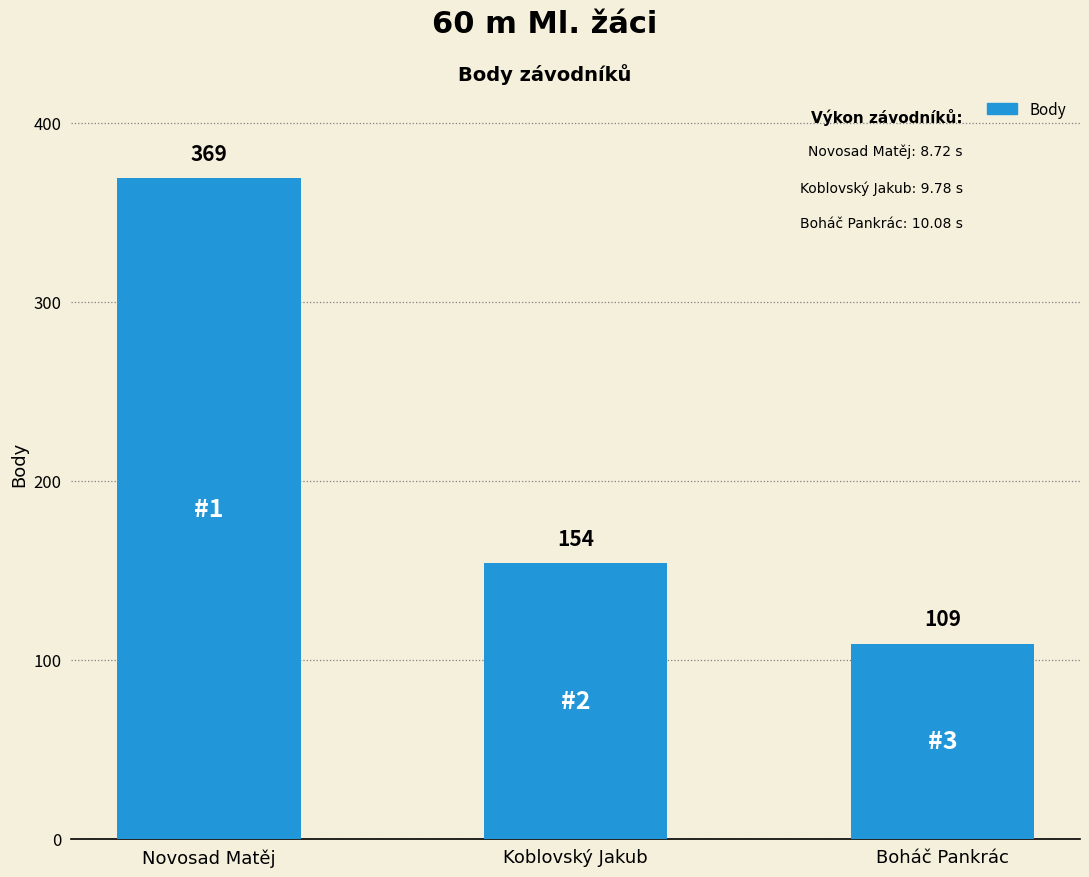

Reading left to right, extract all data points from this chart.

369	154	109